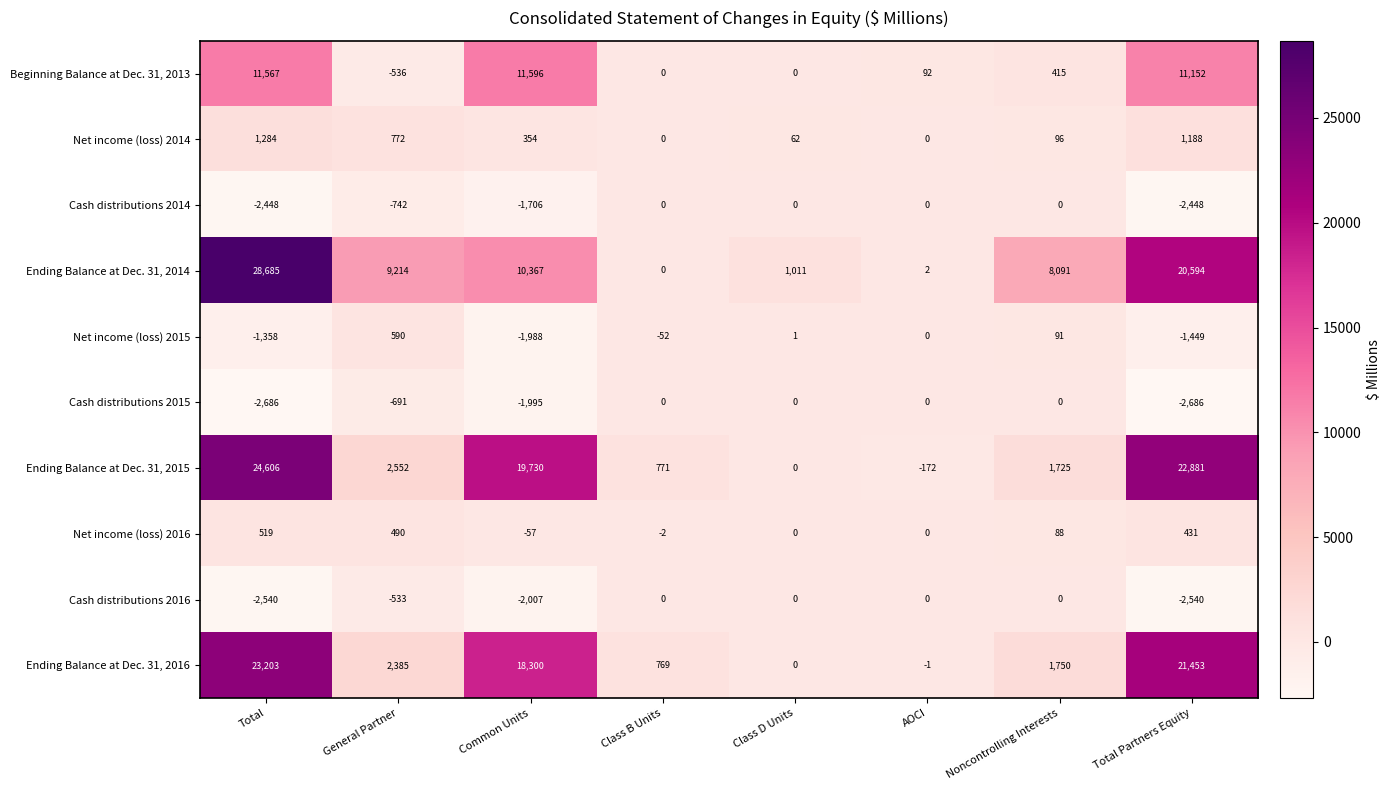

Which category has the highest value across all series?

Total